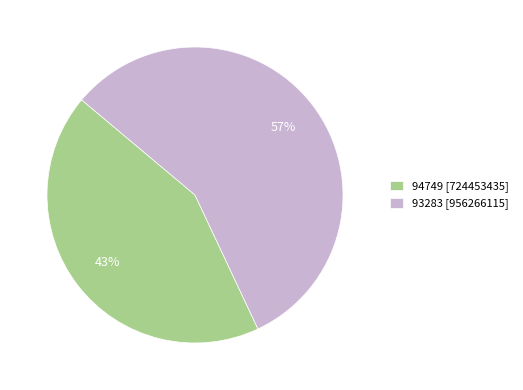

Which slice is the largest?

93283